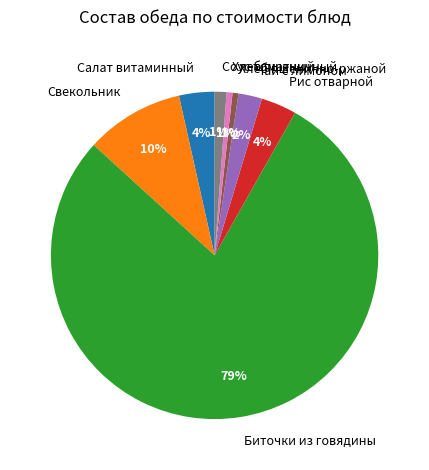

Is it true that Биточки из говядины is 79% of the pie?

True